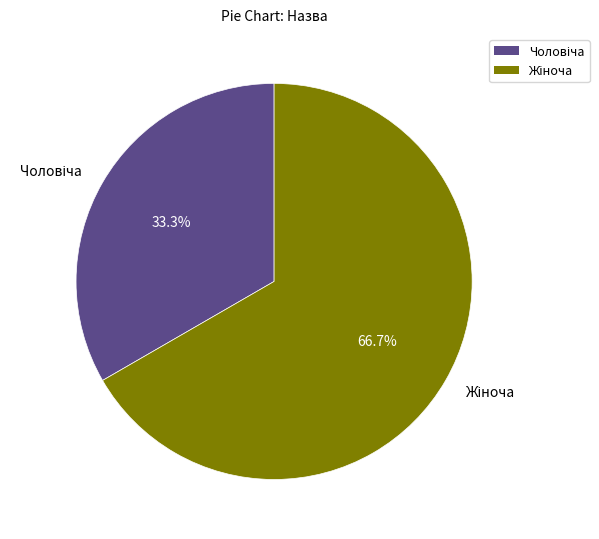

Is there a majority slice in this chart?

Yes